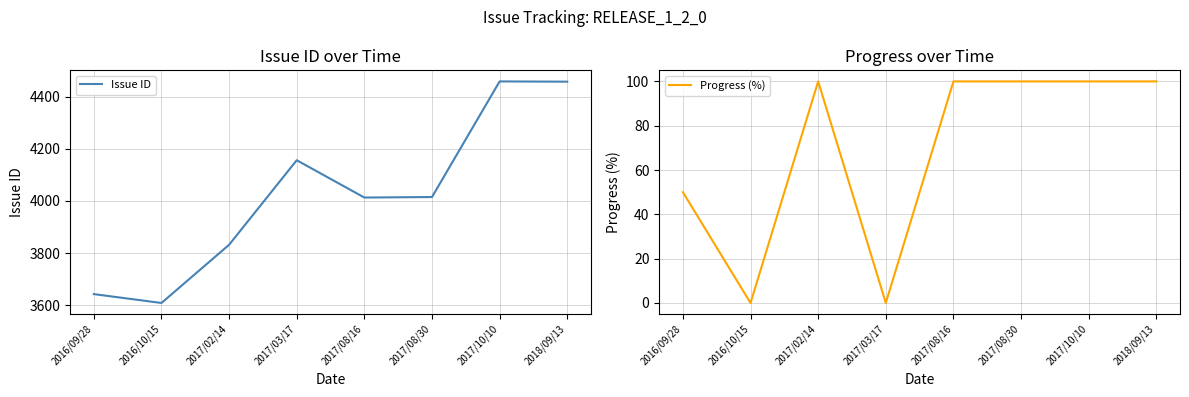

Is this an area chart (filled region under the line)?

No